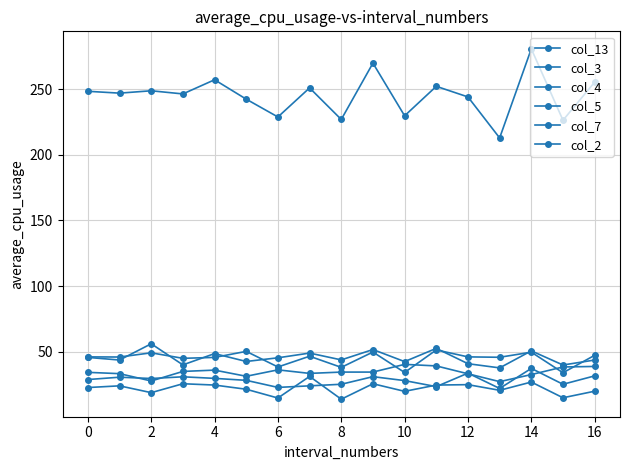

In col_3, how many points are lower than both neighbors (excluding endpoints)?

7